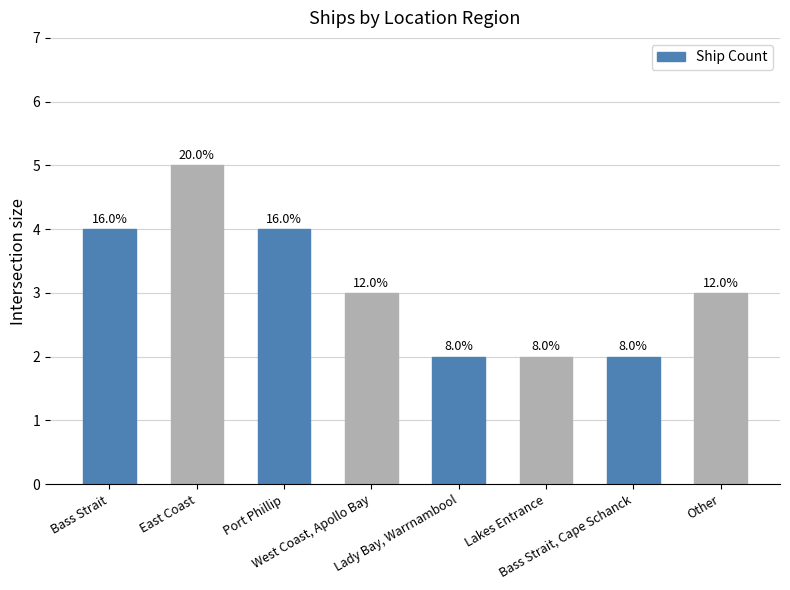

How many bars are there in total?

8